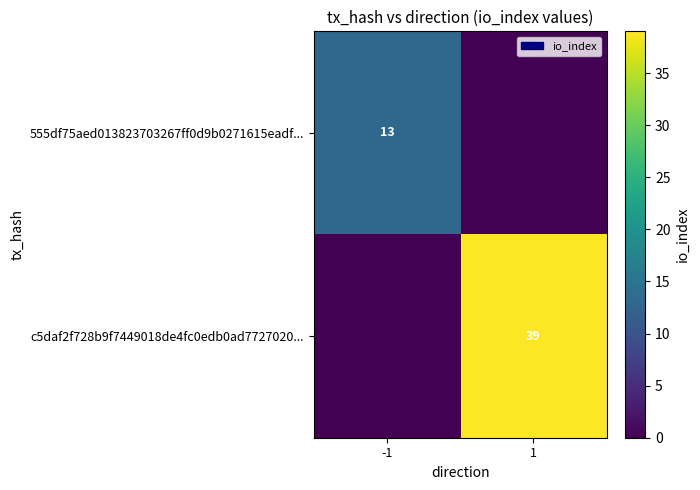

The value of c5daf2f728b9f7449018de4fc0edb0ad7727020... at 1 is 9. True or false?

False